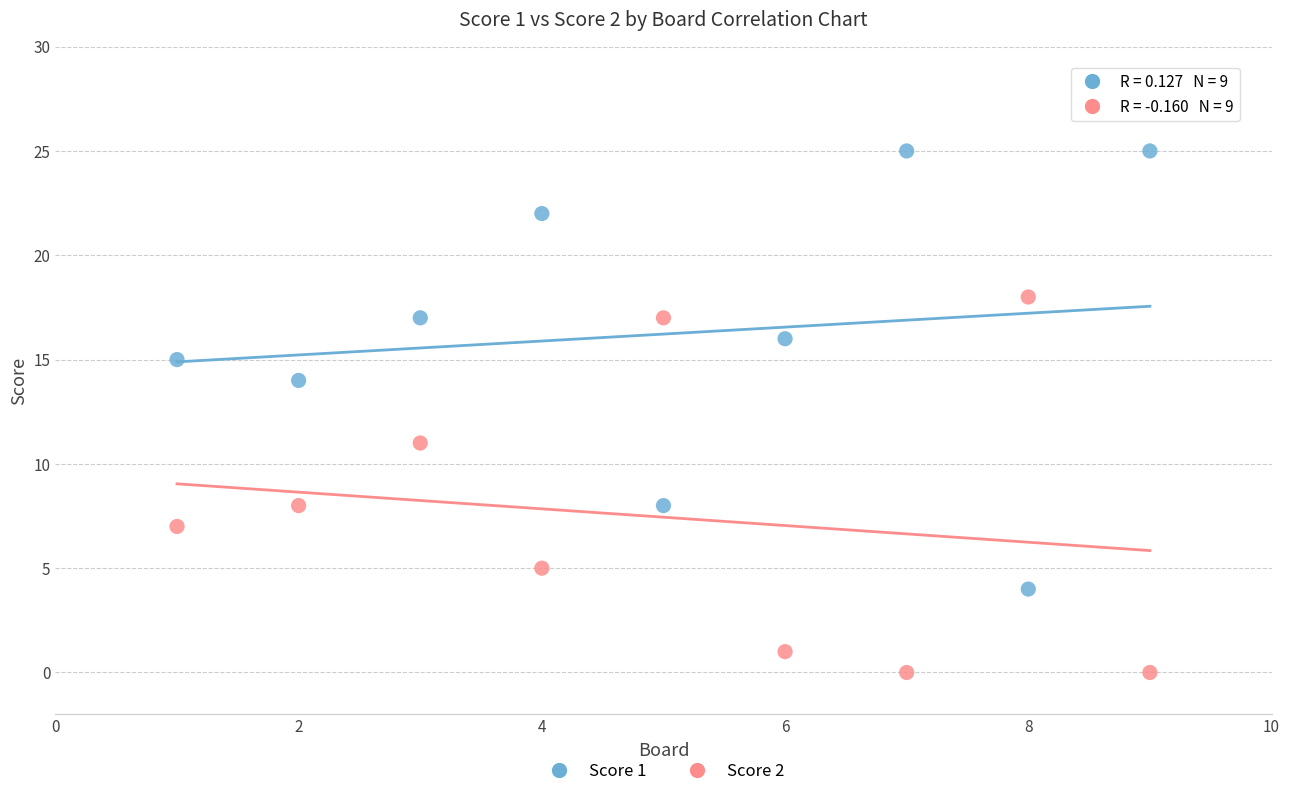

Which series reaches the minimum Y coordinate?

Score 2